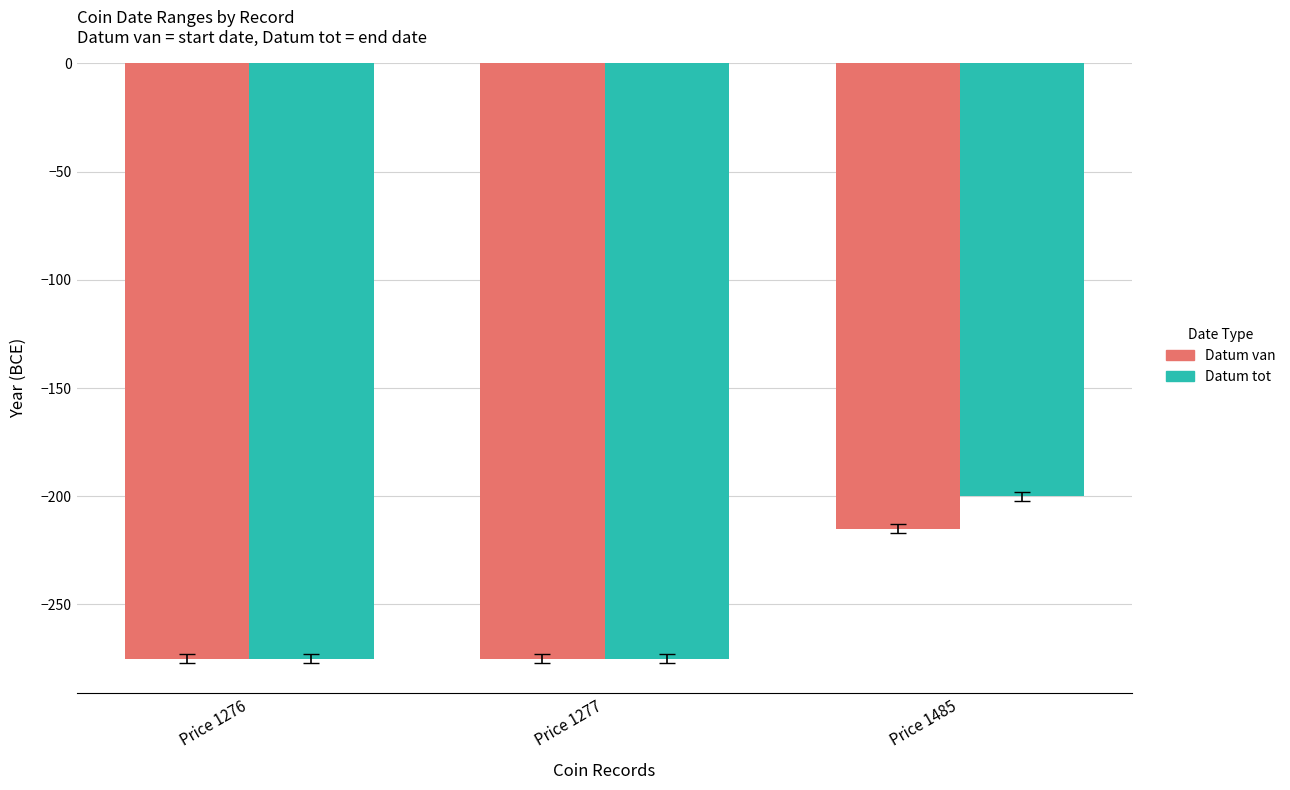

Which series has the largest range (max minus min)?

Datum tot